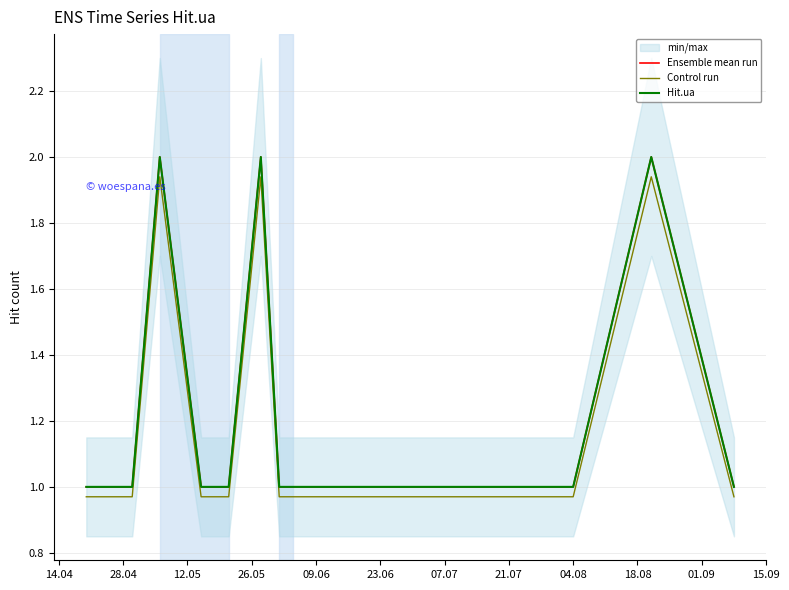

What are all the series names shown in the legend?

Ensemble mean run, Control run, Hit.ua